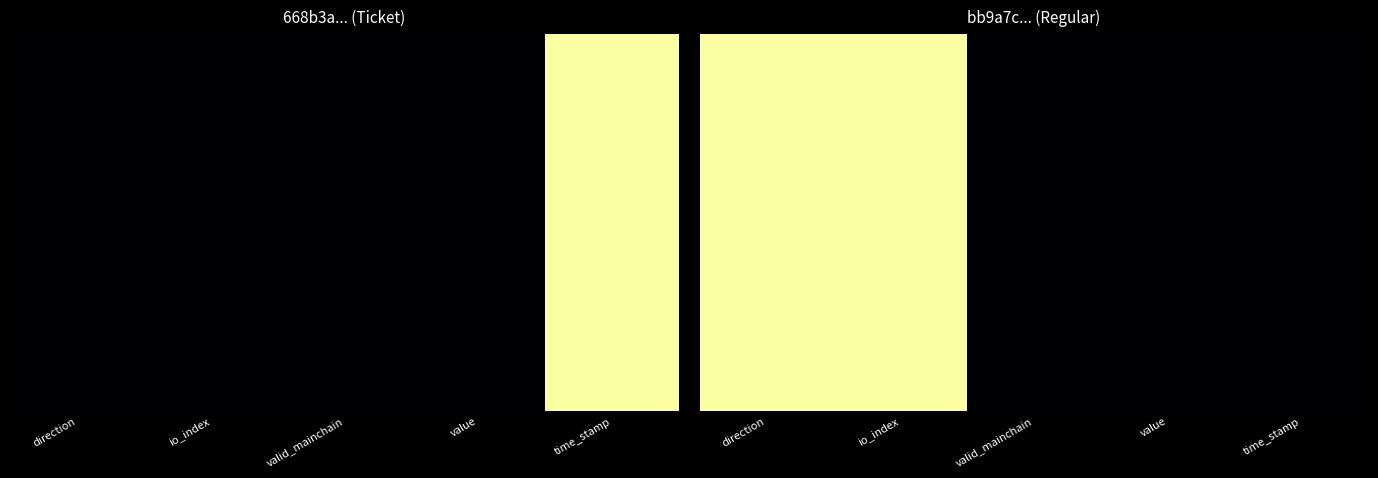

How many data points does each series have?

5